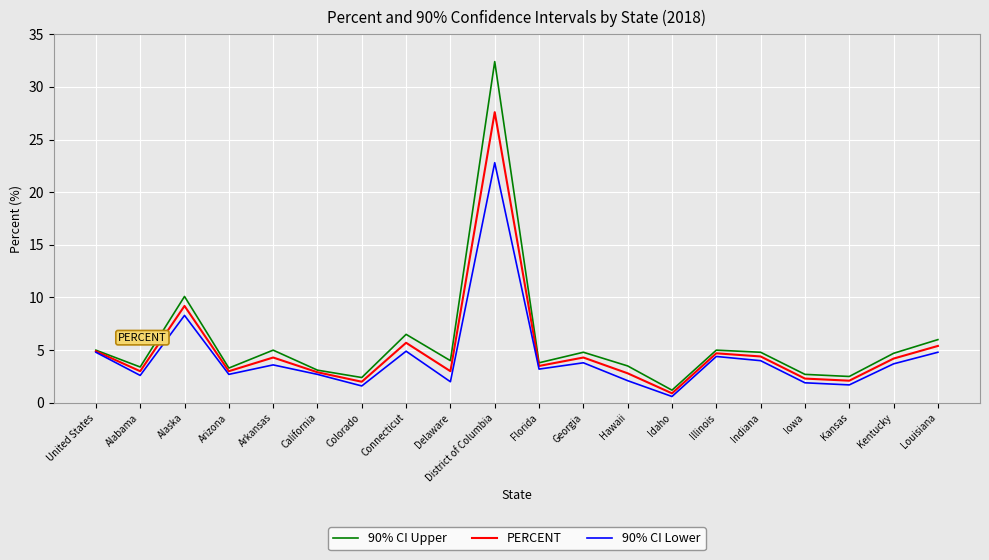

The value of 90% CI Upper at Indiana is 8.6. True or false?

False